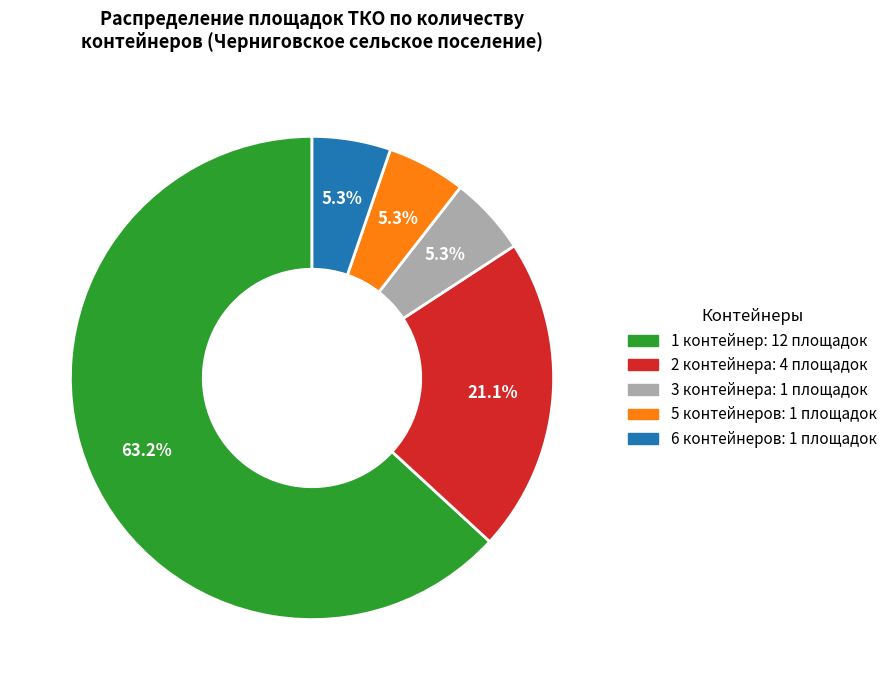

How many segments does this pie chart have?

5